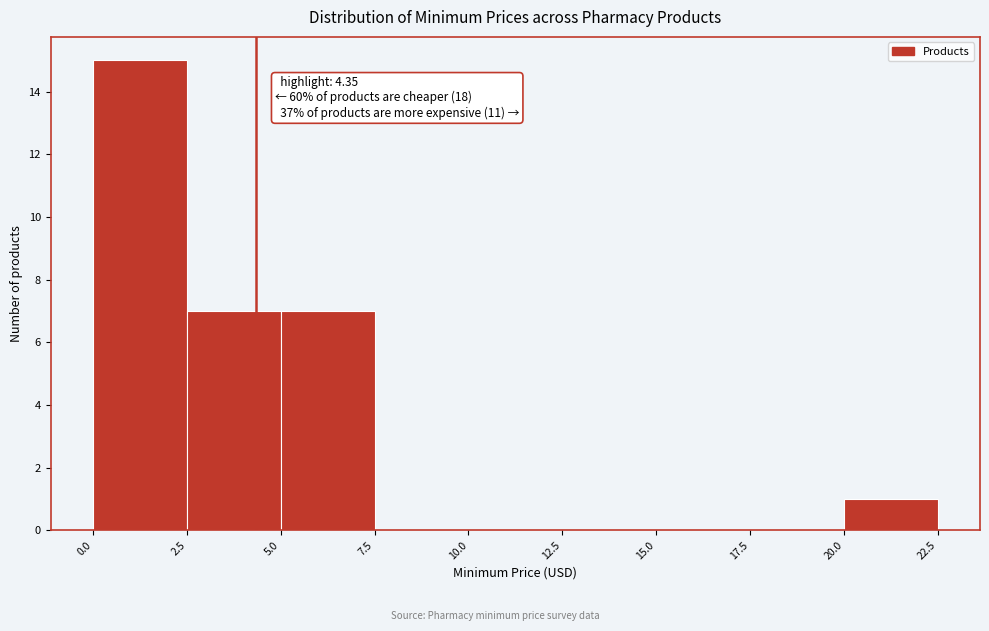

Over which range of the x-axis is the bar tallest?

0.0 to 2.5